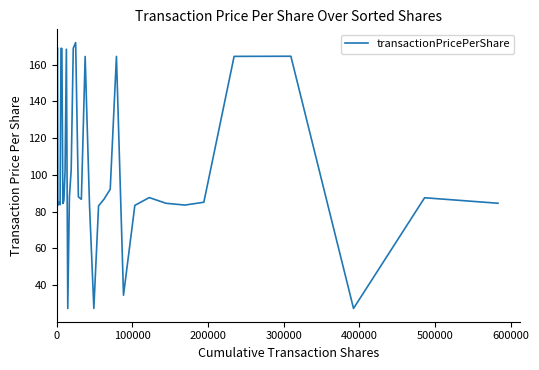

What is the minimum value shown in the chart?

27.3